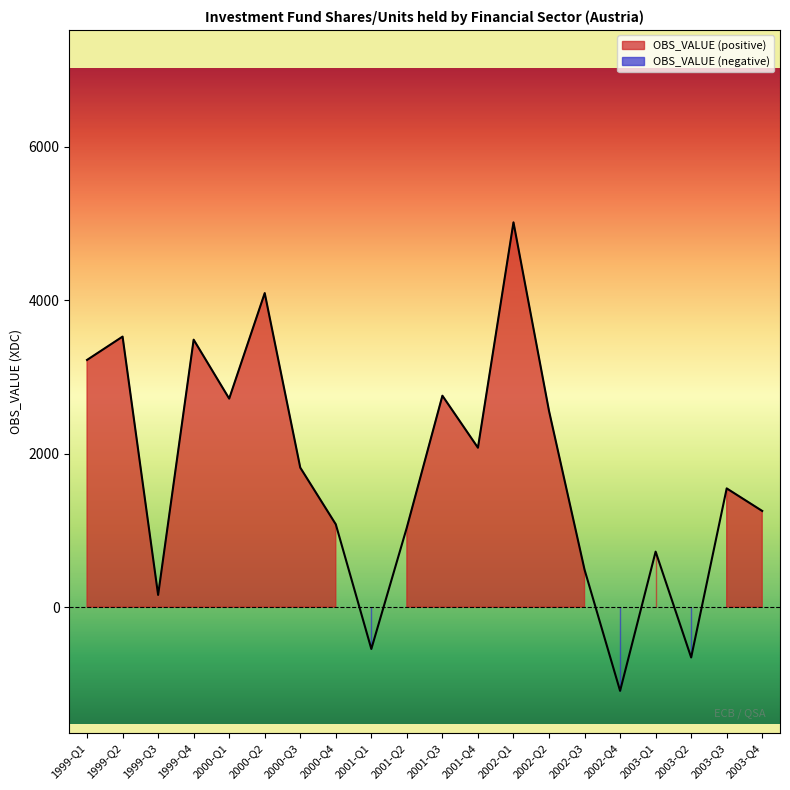

Rank the categories by value from highest to lowest.

2002-Q1, 2000-Q2, 1999-Q2, 1999-Q4, 1999-Q1, 2001-Q3, 2000-Q1, 2002-Q2, 2001-Q4, 2000-Q3, 2003-Q3, 2003-Q4, 2000-Q4, 2001-Q2, 2003-Q1, 2002-Q3, 1999-Q3, 2001-Q1, 2003-Q2, 2002-Q4